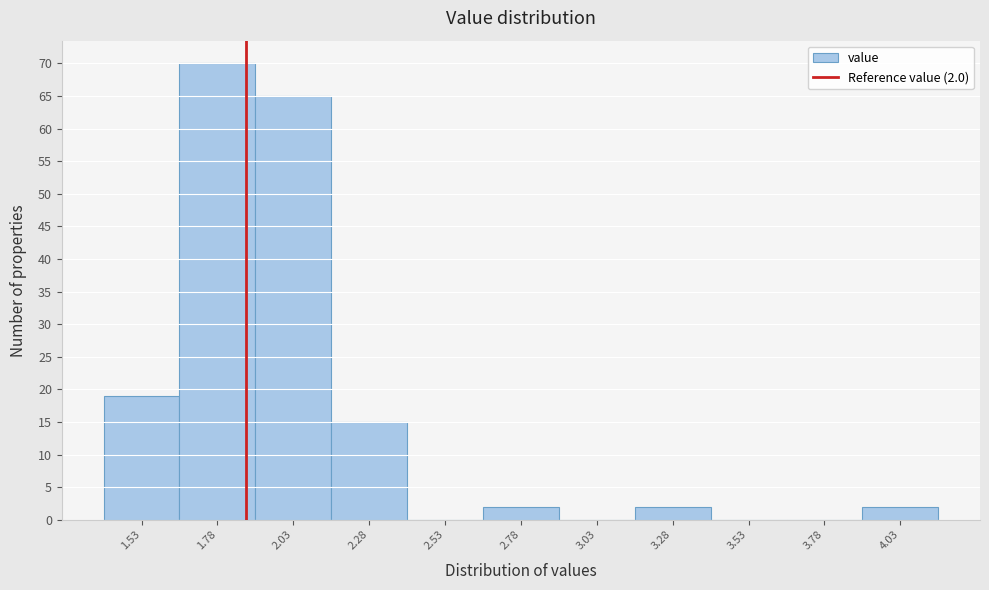

Reading left to right, list all the values displayed in this chart.

1.53=19	1.78=70	2.03=65	2.28=15	2.53=0	2.78=2	3.03=0	3.28=2	3.53=0	3.78=0	4.03=2